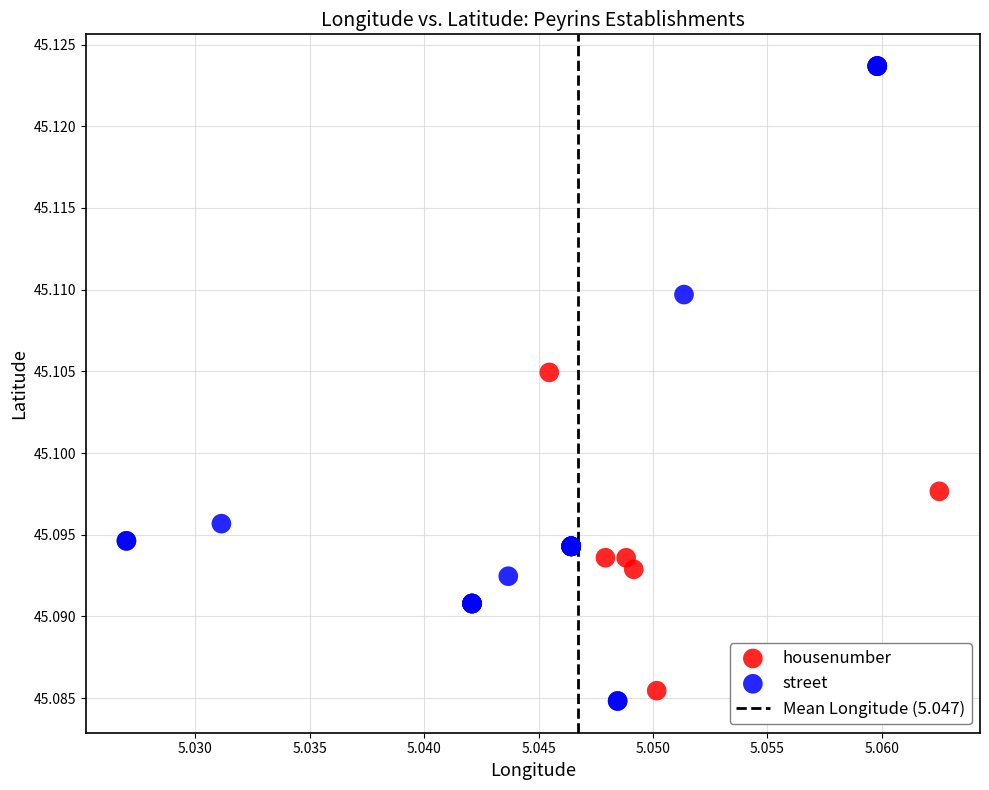

Which series has the widest spread of Y values?

street